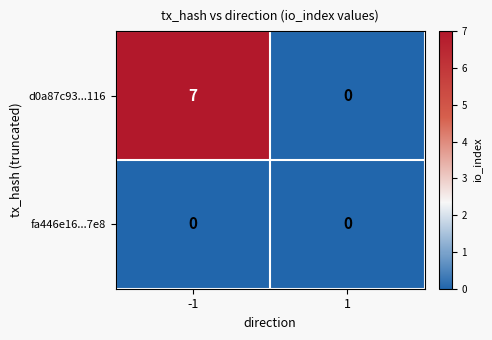

Which series has the widest spread of values?

d0a87c93...116